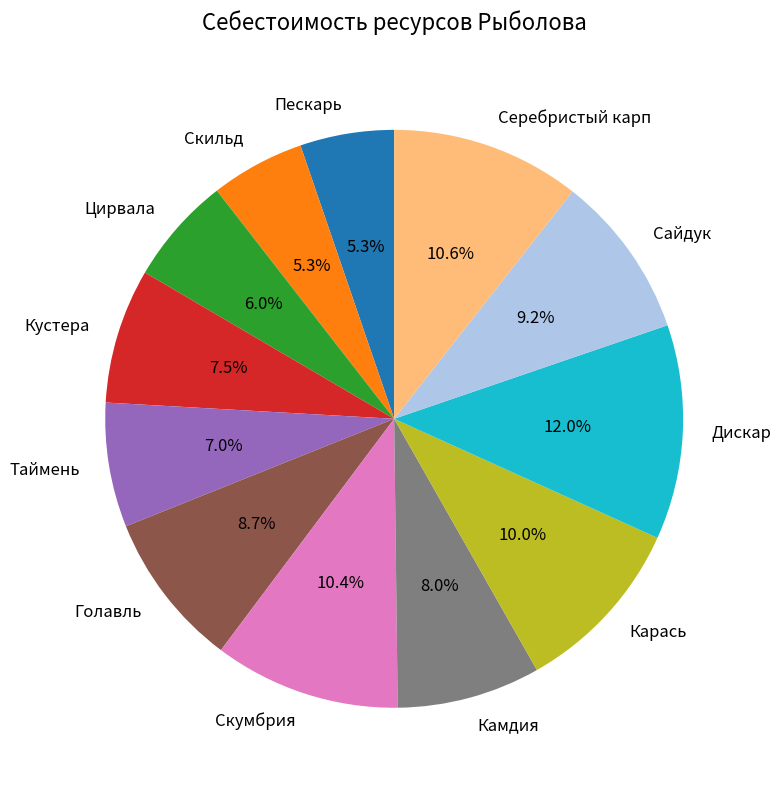

Count the number of slices in the pie.

12